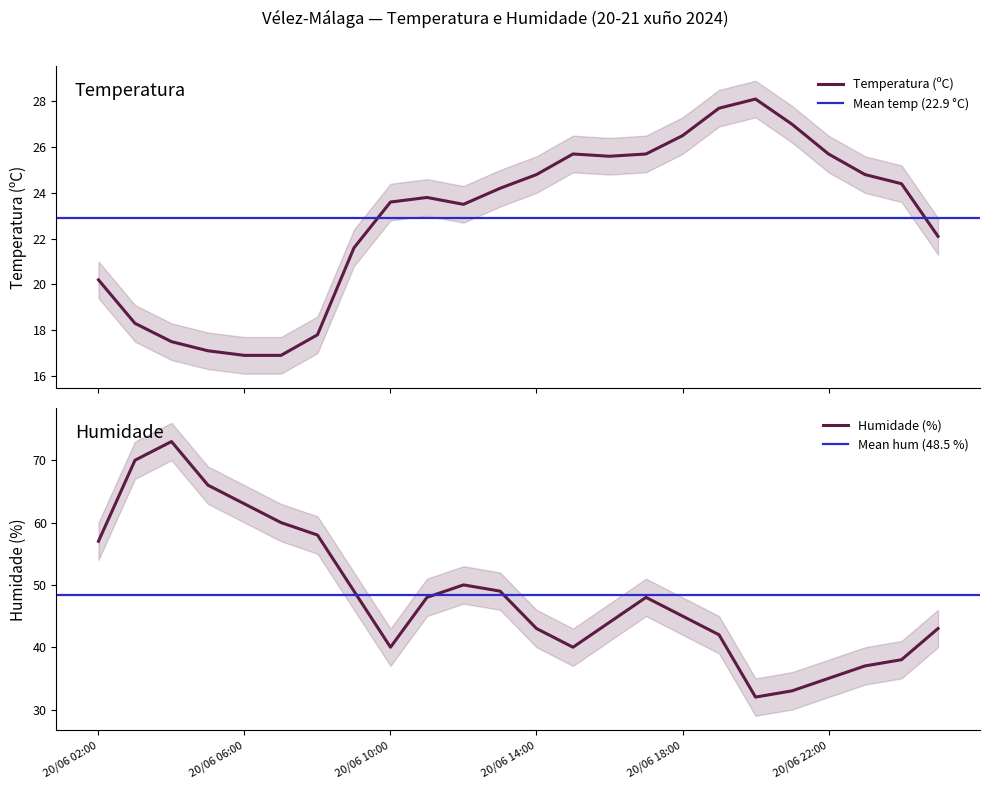

What is the maximum value shown in the chart?

73.0